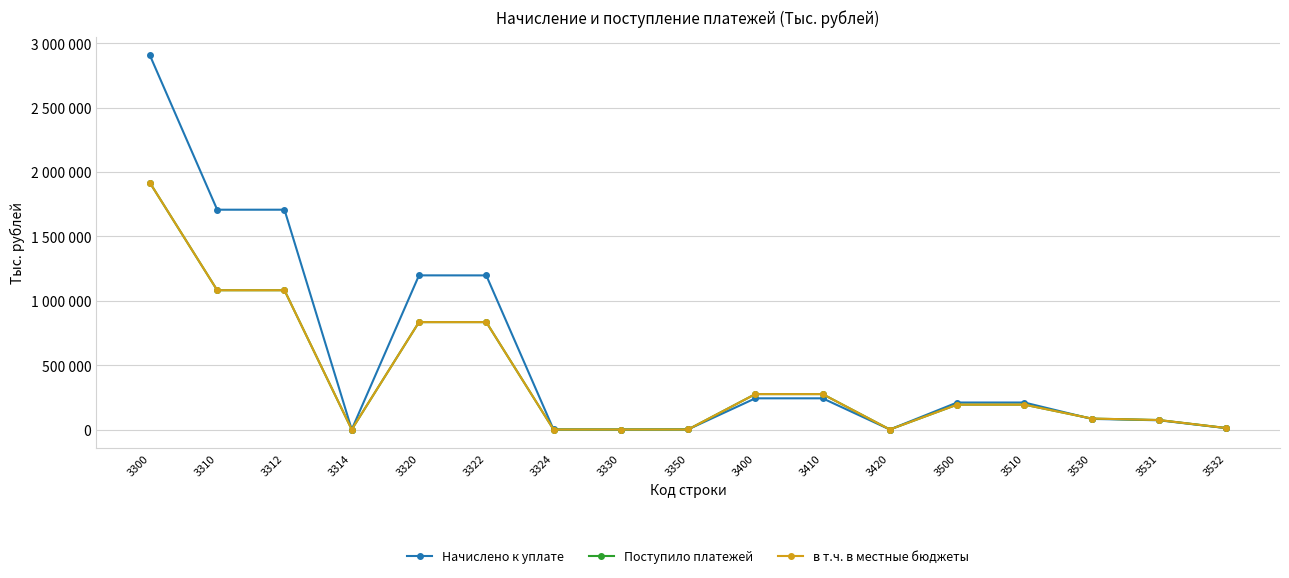

What is the difference between the second highest and minimum values in the в т.ч. в местные бюджеты series?

1082092